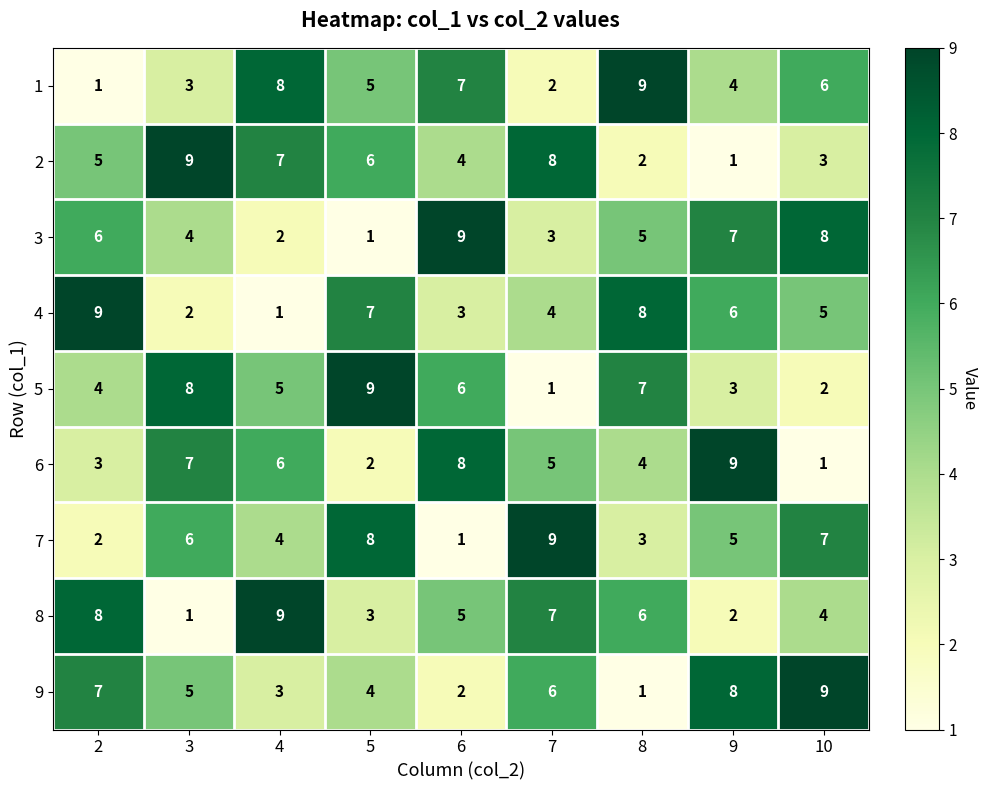

Between 6 and 7, which series saw the biggest shift?

7